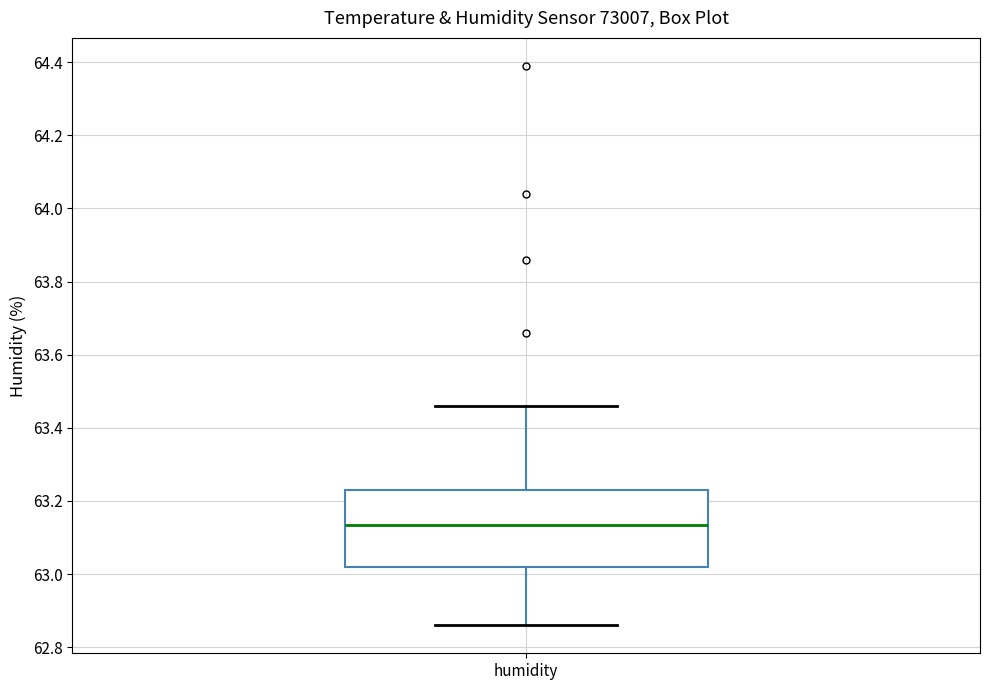

Where is the upper edge of the box for humidity on the y-axis? The values are not printed on the chart, so give them approximately, as read against the axis.

63.24